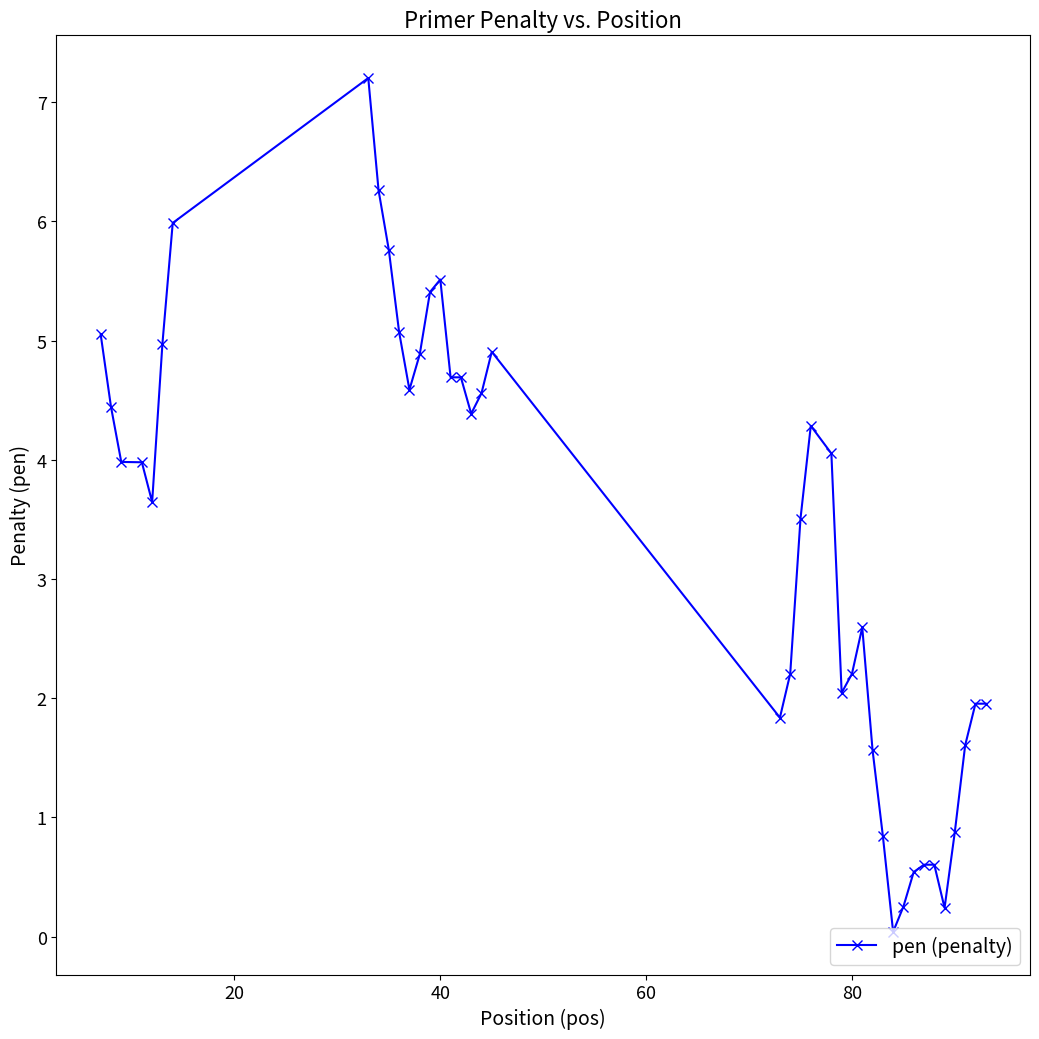

What is the greatest value displayed?

7.2